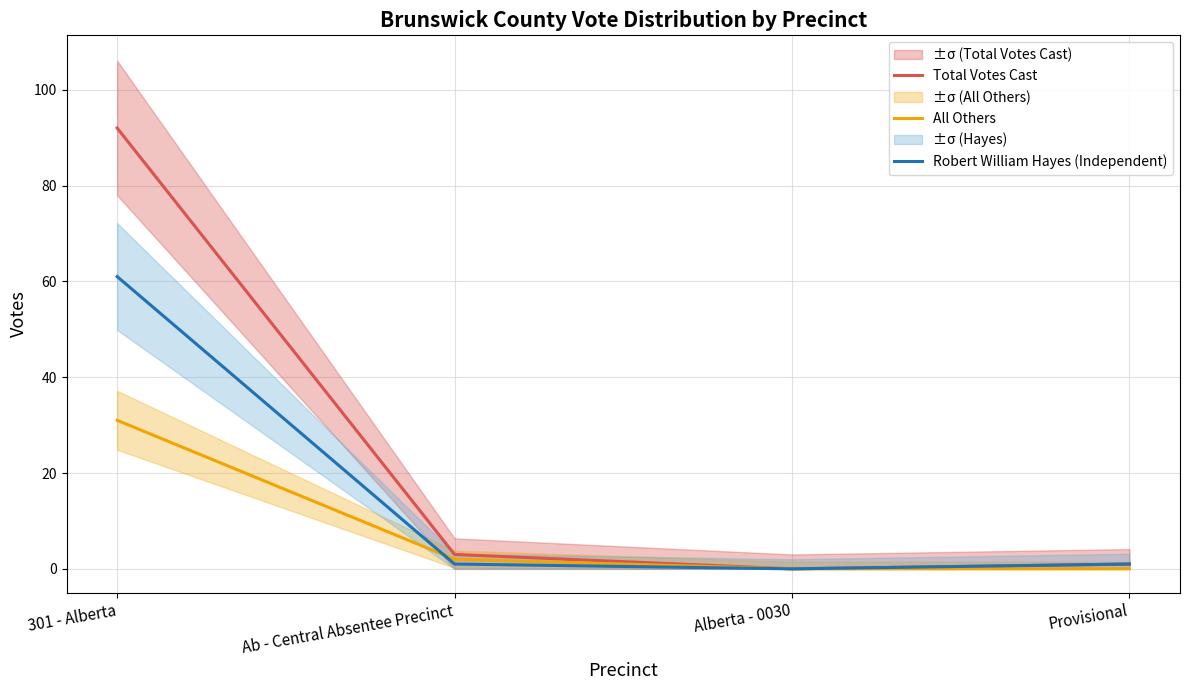

Is it true that Robert William Hayes (Independent) equals 2 at Provisional?

False